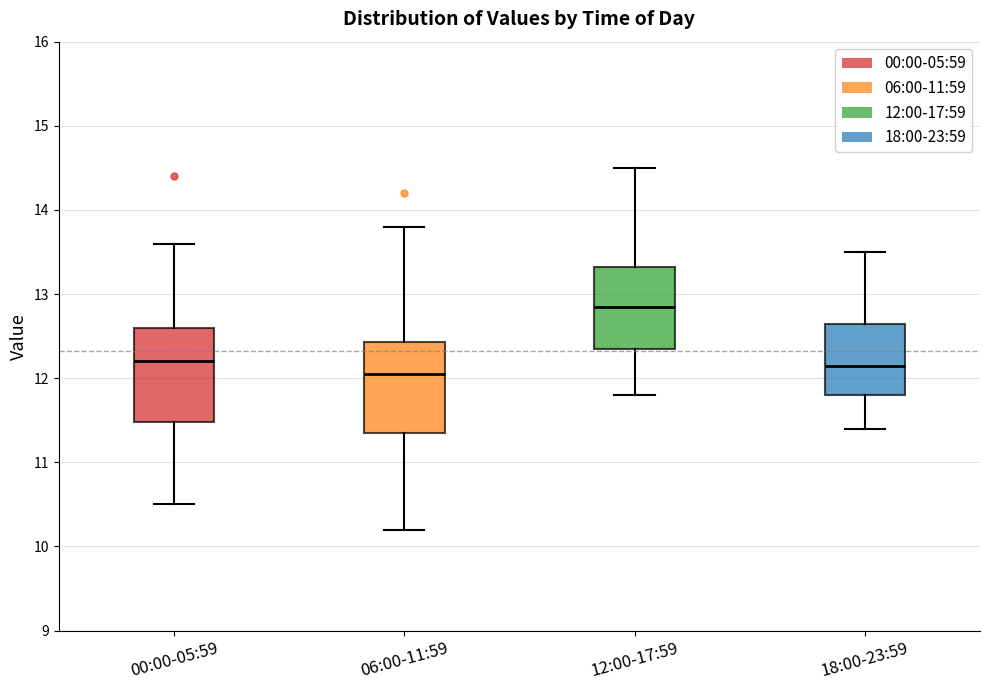

Reading left to right, read every box against the y-axis: the position of its median line, the range the box covers, and the ends of its whiskers. The values are not printed on the chart, so give them approximately, as read against the axis.

00:00-05:59: median 12.2, box 11.5 to 12.6, whiskers 10.5 to 13.6
06:00-11:59: median 12.1, box 11.4 to 12.4, whiskers 10.2 to 13.8
12:00-17:59: median 12.9, box 12.4 to 13.3, whiskers 11.8 to 14.5
18:00-23:59: median 12.2, box 11.8 to 12.7, whiskers 11.4 to 13.5